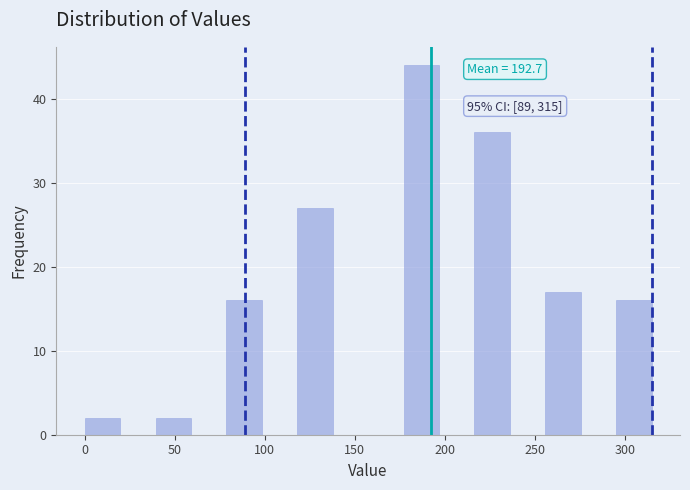

Read against the x-axis, roughly where is the centre of the tallest bar?

185